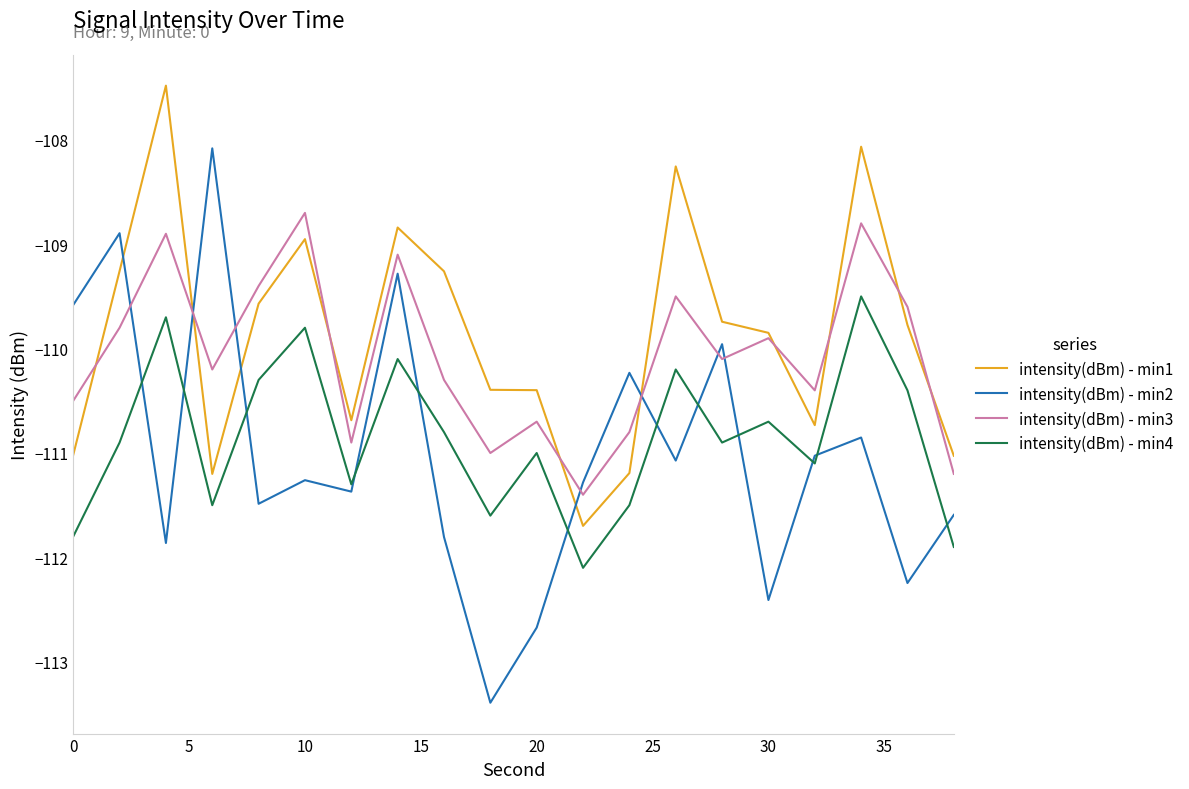

Which series has the widest spread of values?

intensity(dBm) - min2